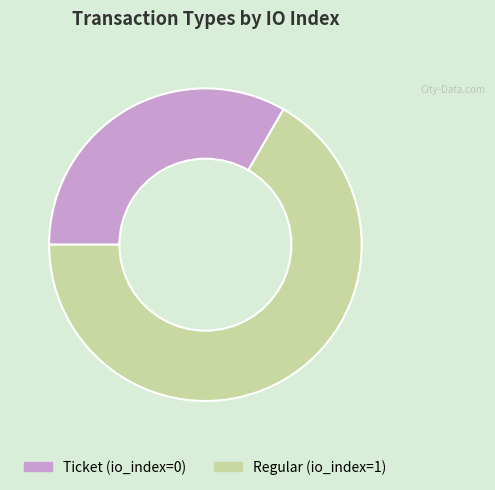

Rank the categories by value from highest to lowest.

Regular, Ticket